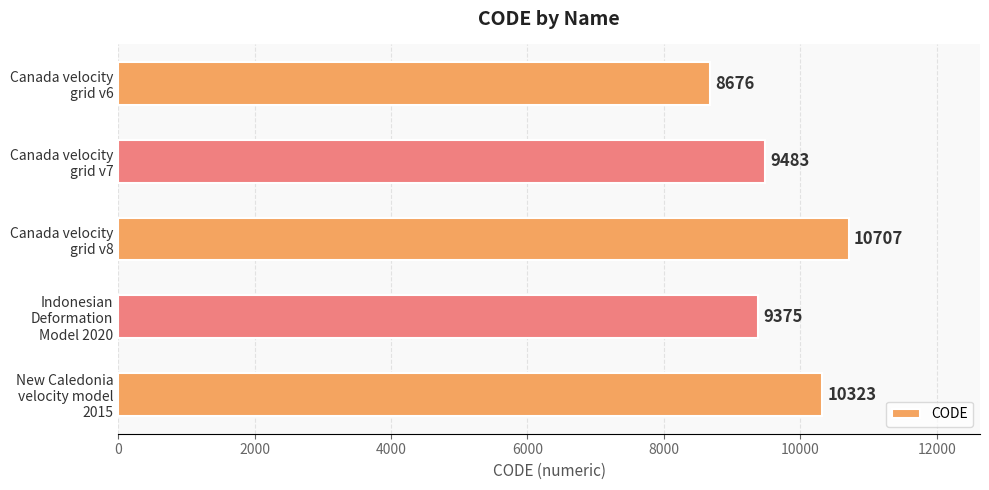

Does the chart contain any negative values?

No